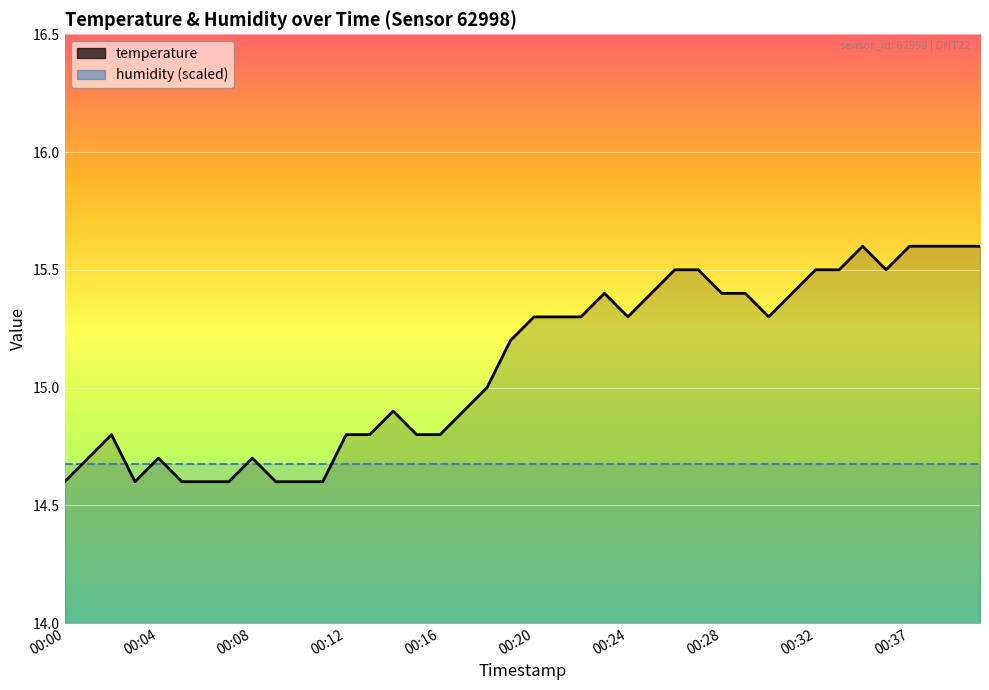

Where does the data first go above 15?

00:19